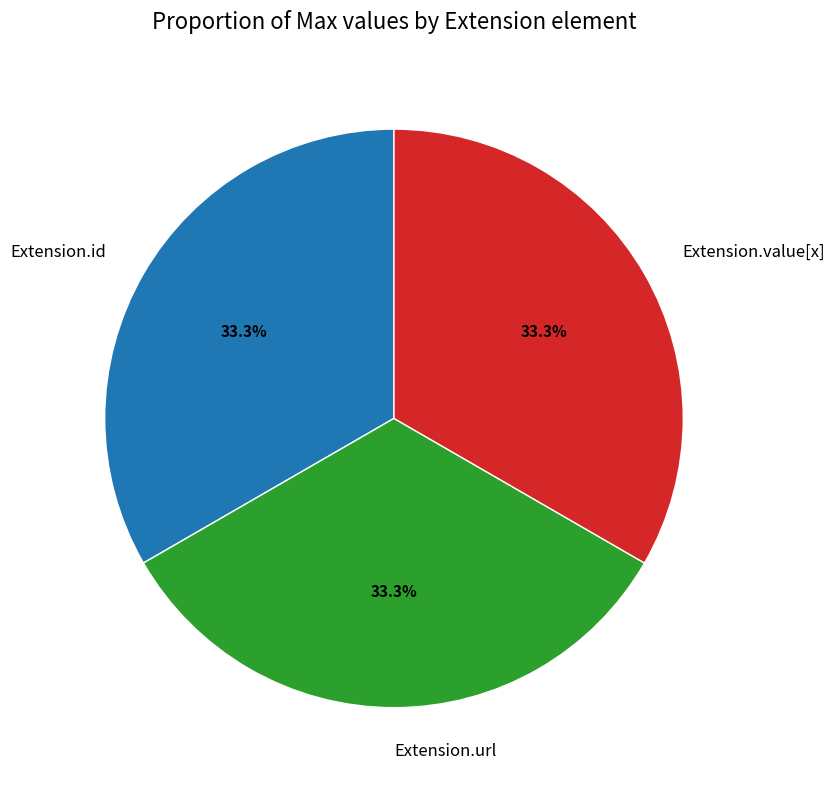

Is there any slice that represents more than half of the pie?

No